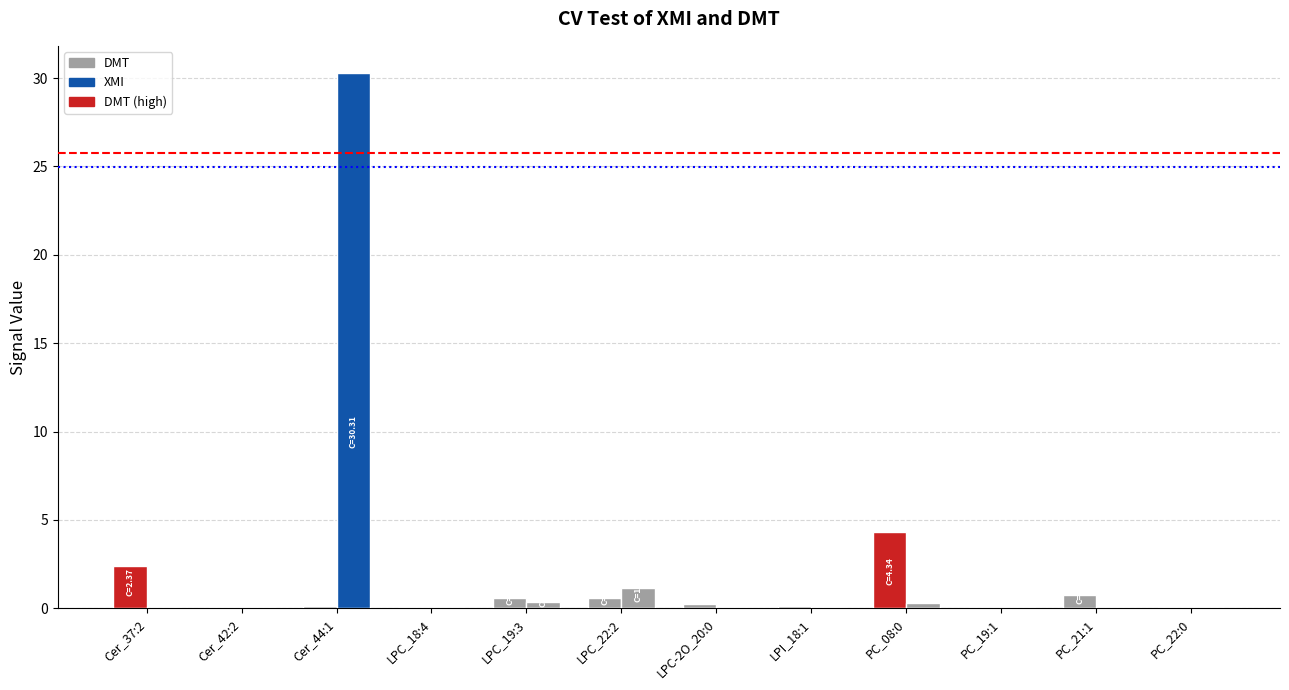

At which label is DMT closest to 2?

Cer_37:2